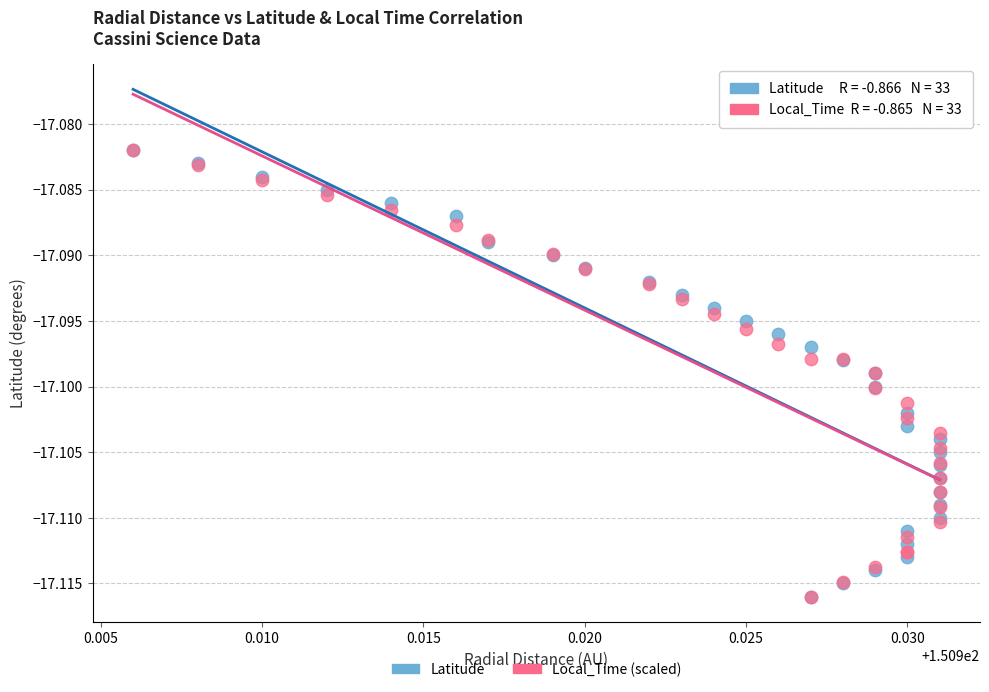

What are all the series names shown in the legend?

Latitude, Local_Time (scaled)